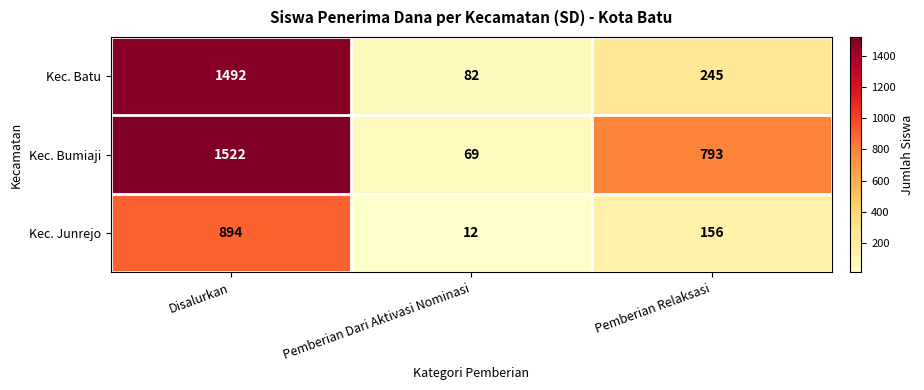

At Disalurkan, list the series in order from smallest to largest.

Kec. Junrejo, Kec. Batu, Kec. Bumiaji